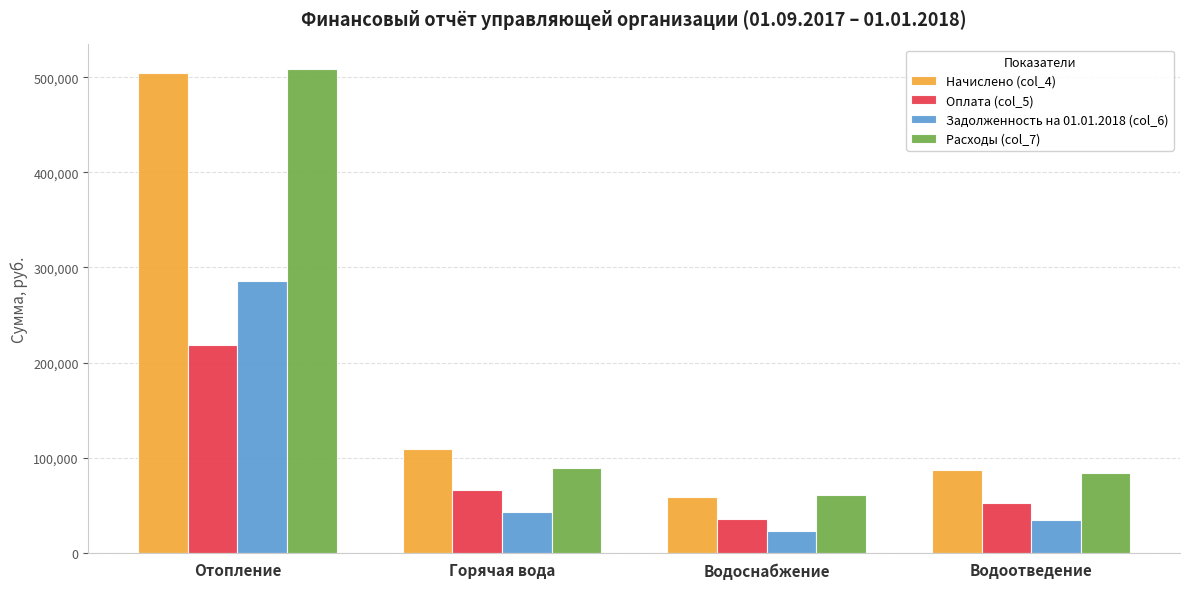

Rank the categories by Оплата (col_5) value from highest to lowest.

Отопление, Горячая вода, Водоотведение, Водоснабжение